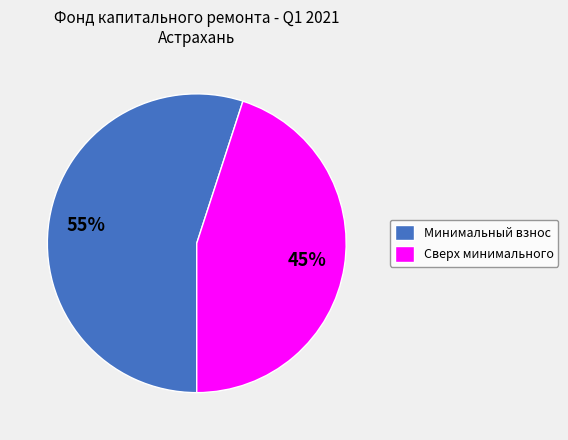

The Сверх минимального slice represents 45% of the pie. True or false?

True